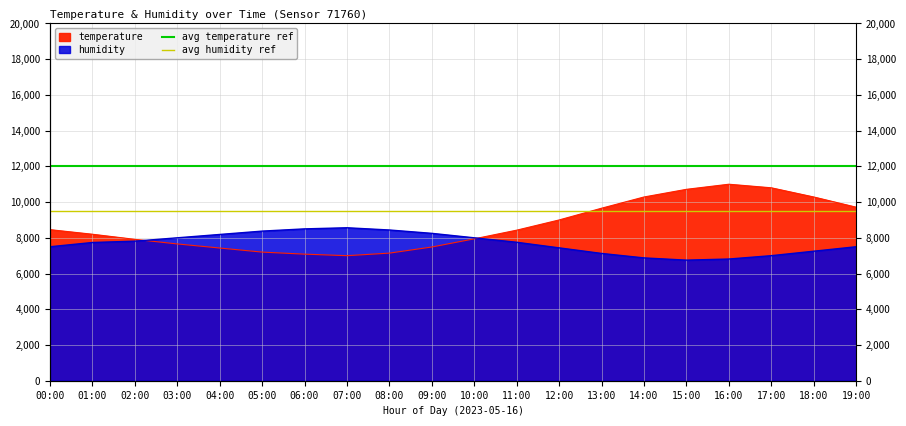

Which series has the largest total across all categories?

avg temperature ref